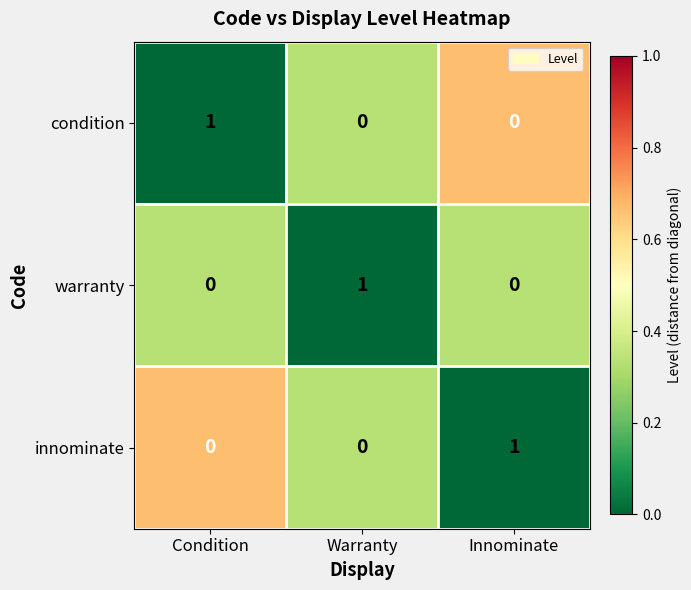

Reading right to left, list all the values displayed in this chart.

condition: 0	0	1
warranty: 0	1	0
innominate: 1	0	0